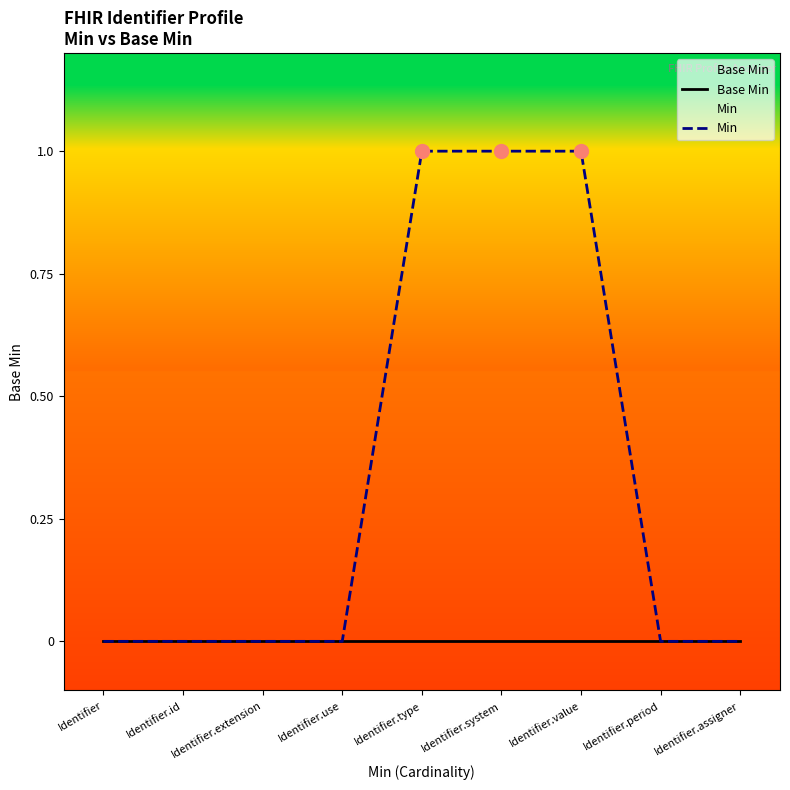

What is the total value across all series at Identifier.value?

1